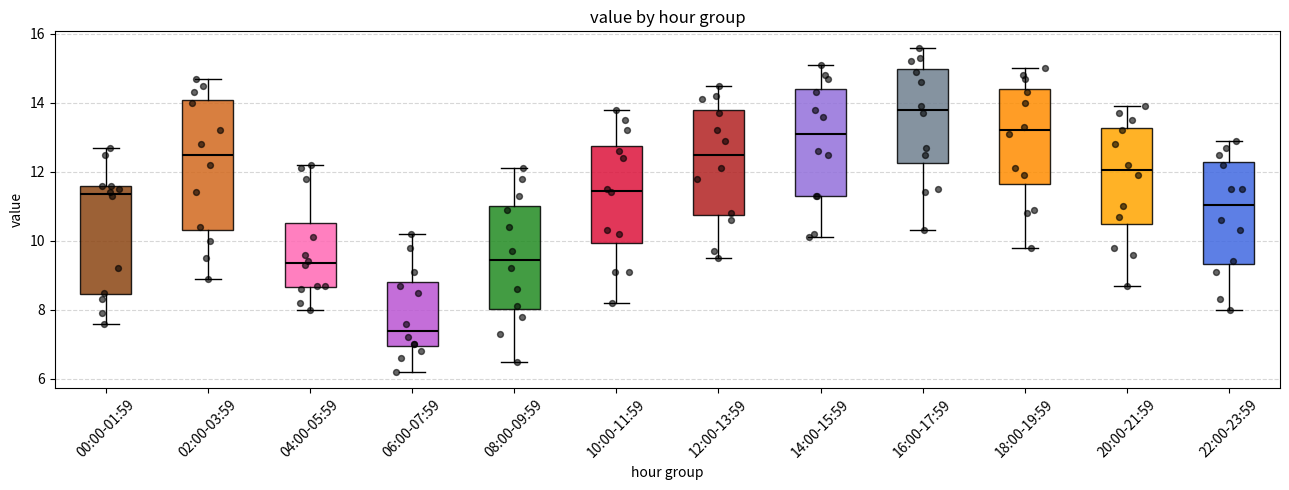

Which box's median line is the lowest?

06:00-07:59